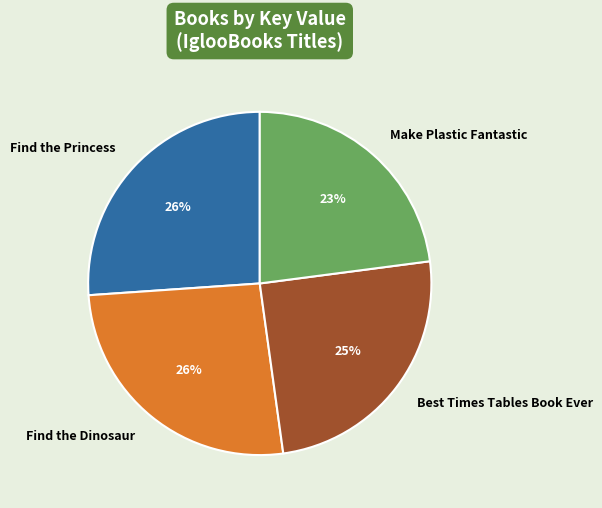

Is it true that Find the Princess is 11% of the pie?

False